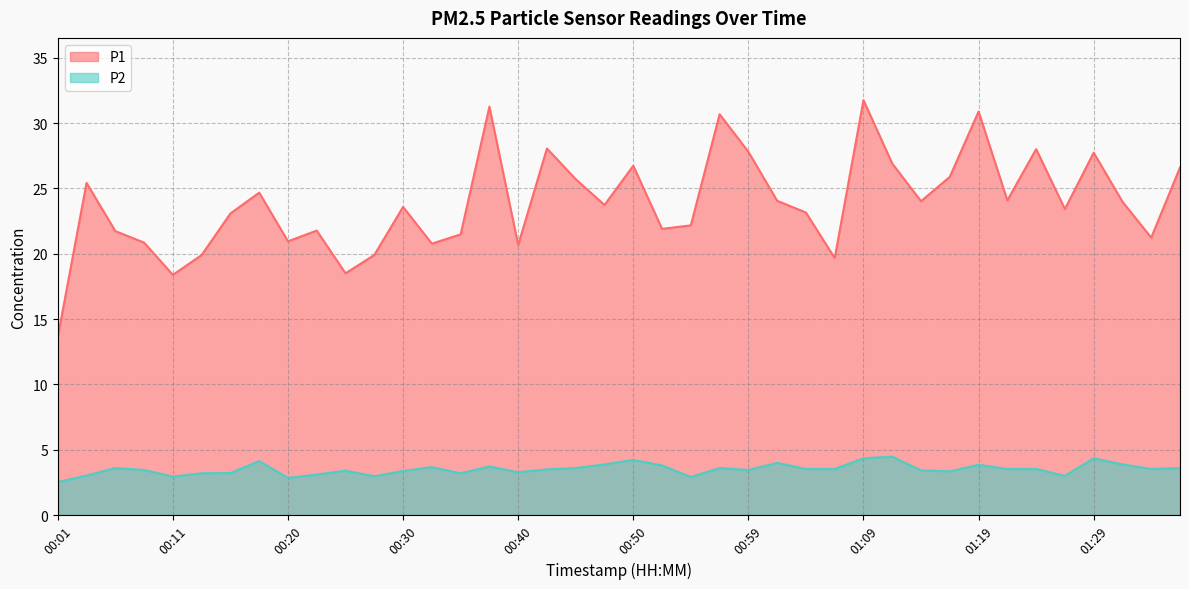

True or false: P2 and P1 cross at least once.

False